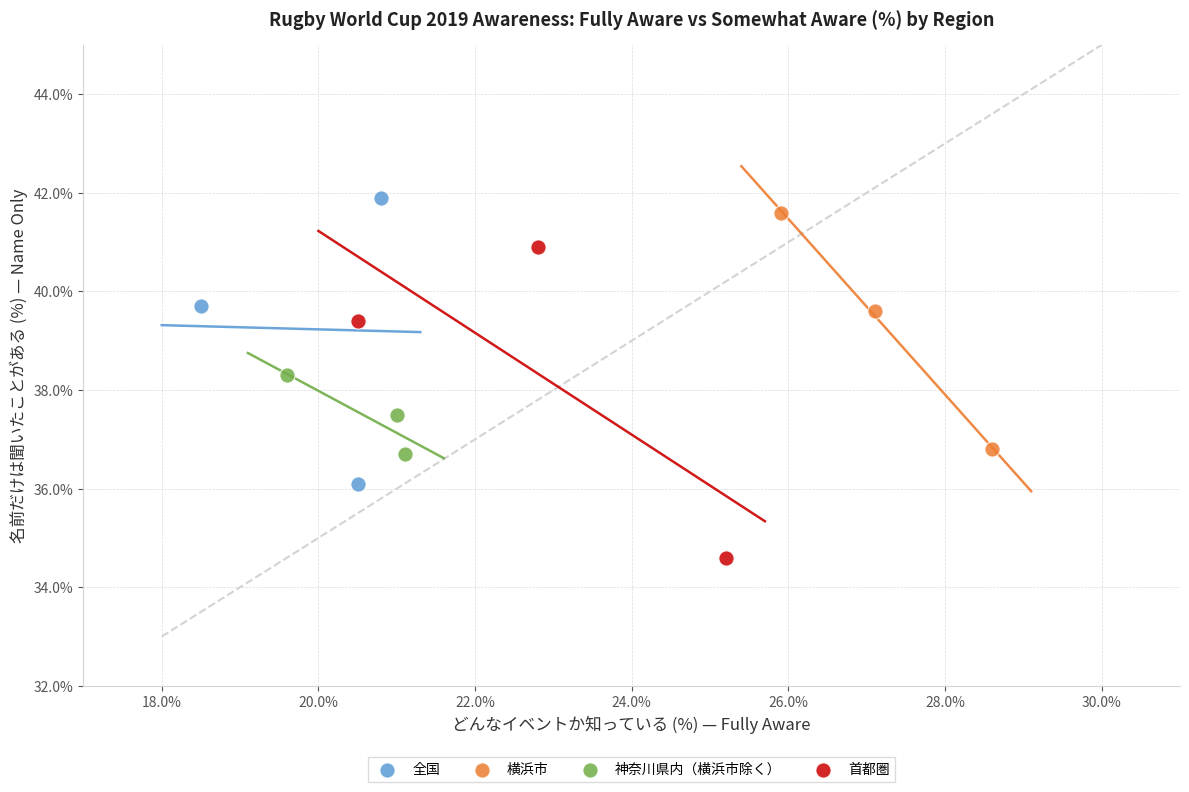

What are all the series names shown in the legend?

全国, 横浜市, 神奈川県内（横浜市除く）, 首都圏